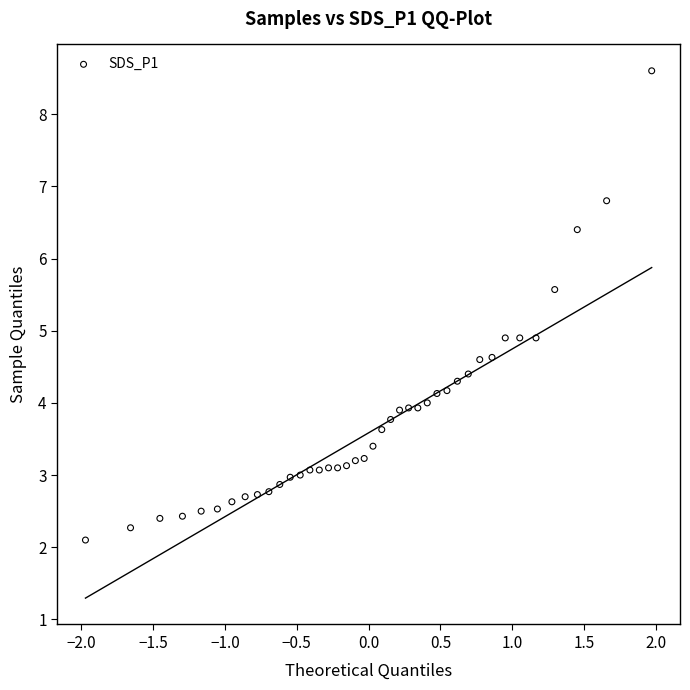

What is the range of Y values (max minus min)?

6.5